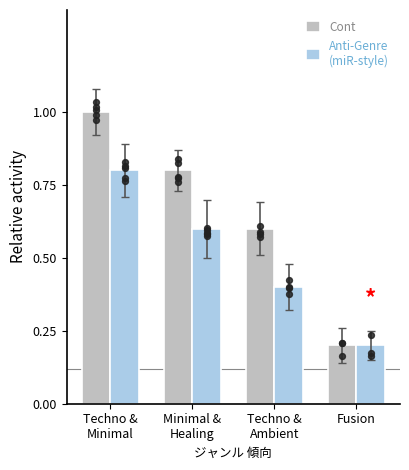

Which series contains the lowest Y value?

Cont